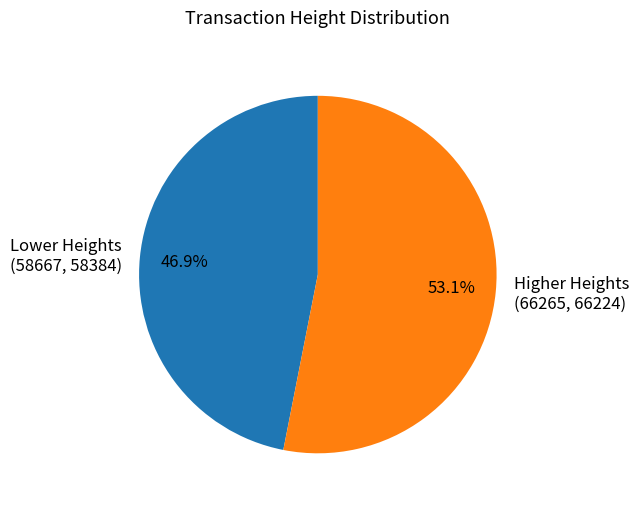

Rank the categories by value from highest to lowest.

Higher Heights (66265, 66224), Lower Heights (58667, 58384)